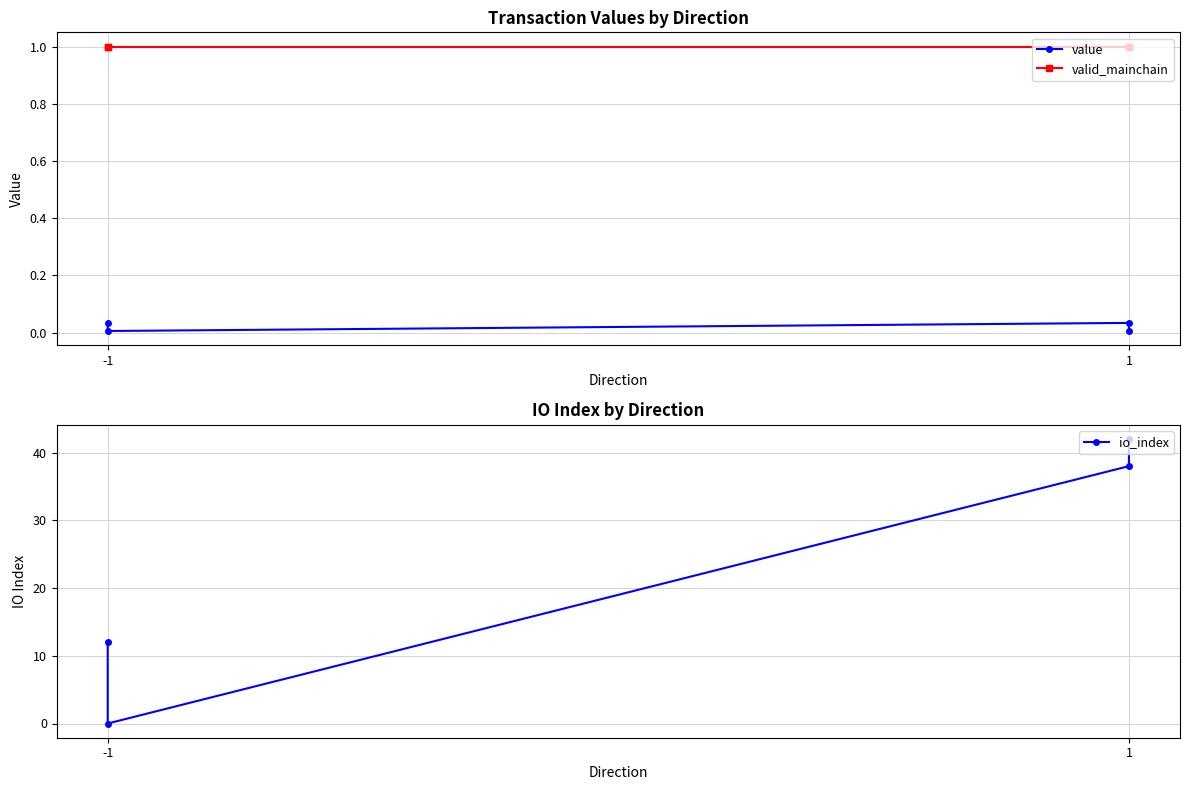

What is the sum of all io_index values?

92.0